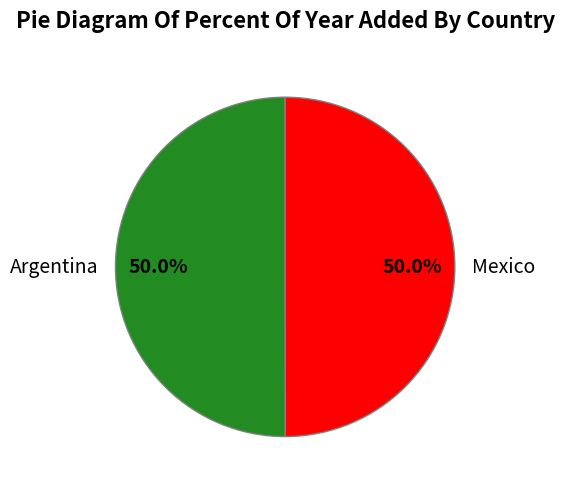

To the nearest percent, what portion does Argentina represent?

50%